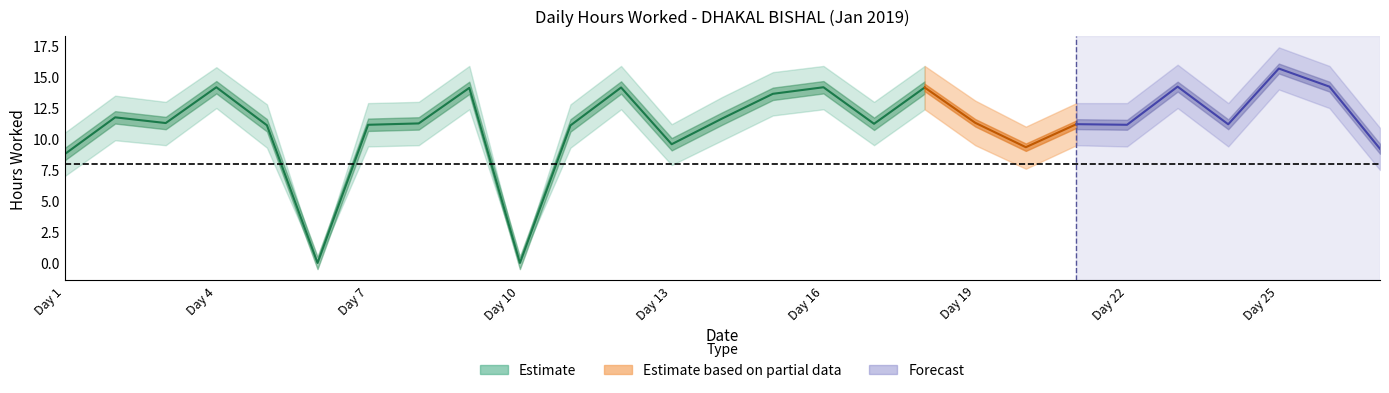

What is the difference between the maximum and minimum values in the lower_band series?

14.0